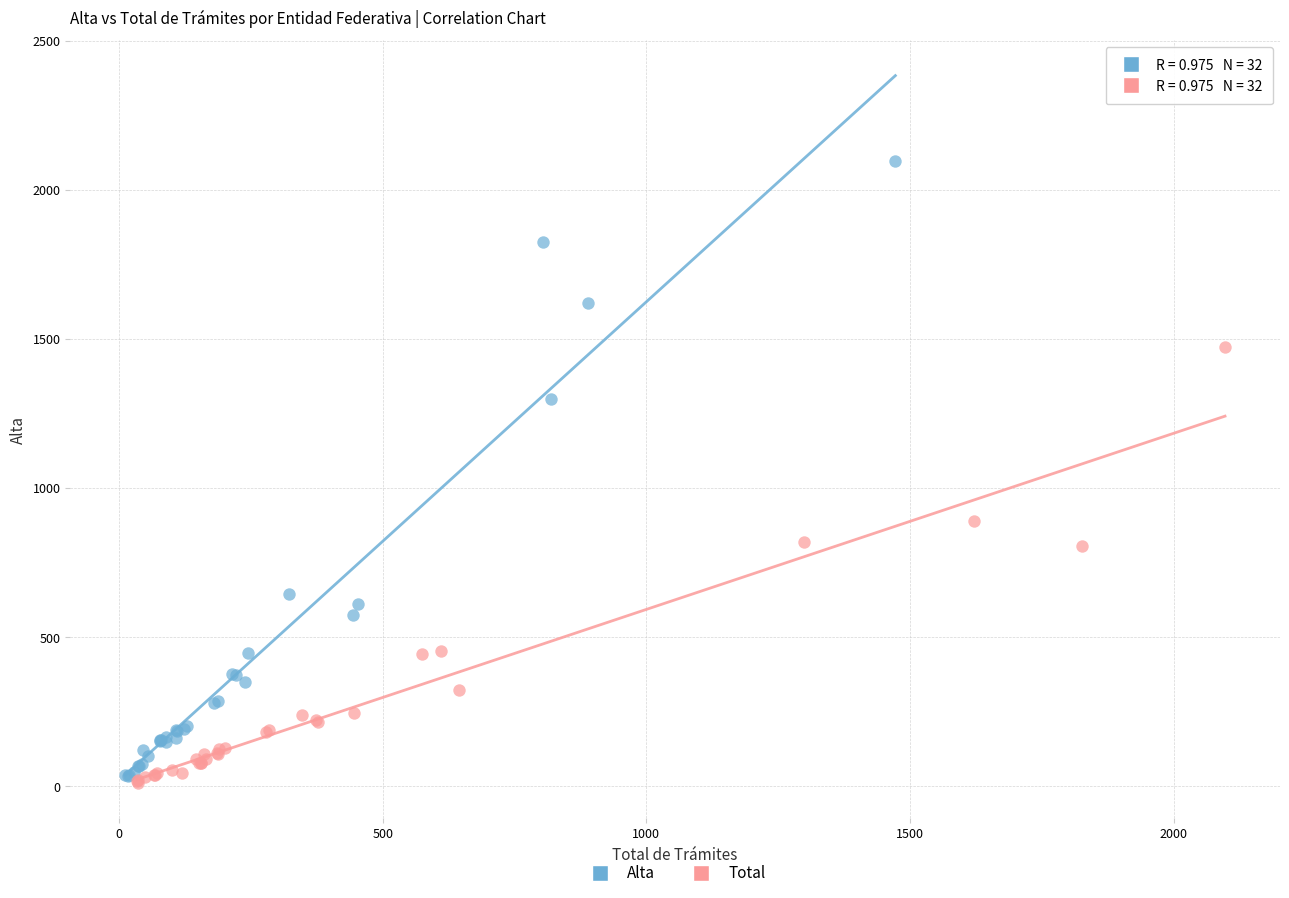

What are all the series names shown in the legend?

Alta, Total